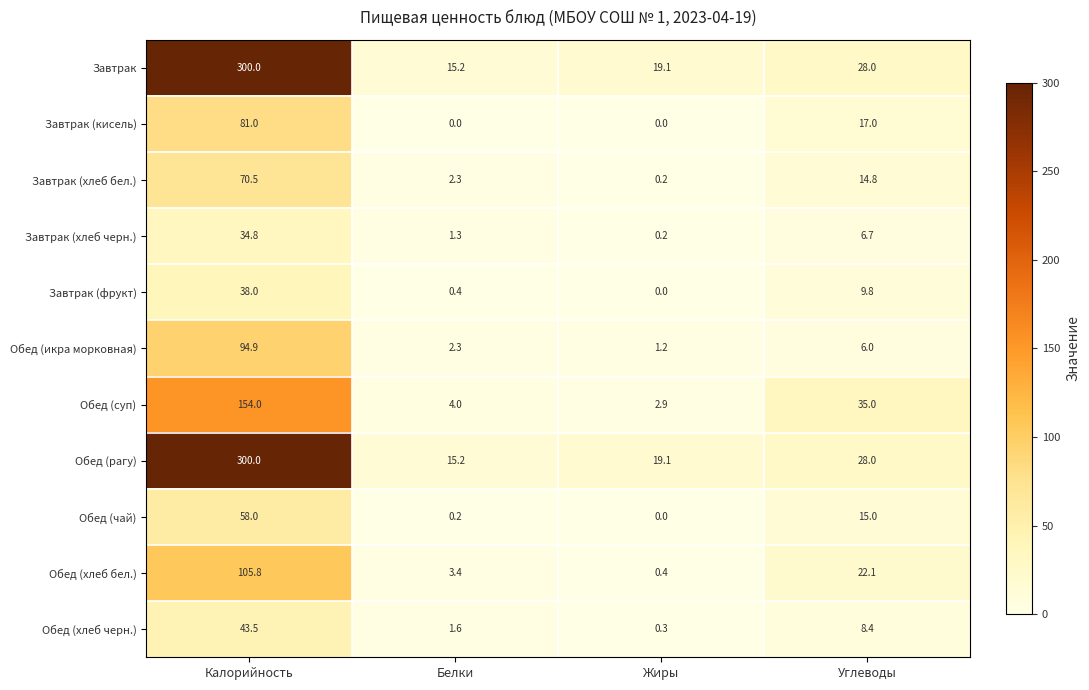

Rank the categories by Обед (суп) value from highest to lowest.

Калорийность, Углеводы, Белки, Жиры